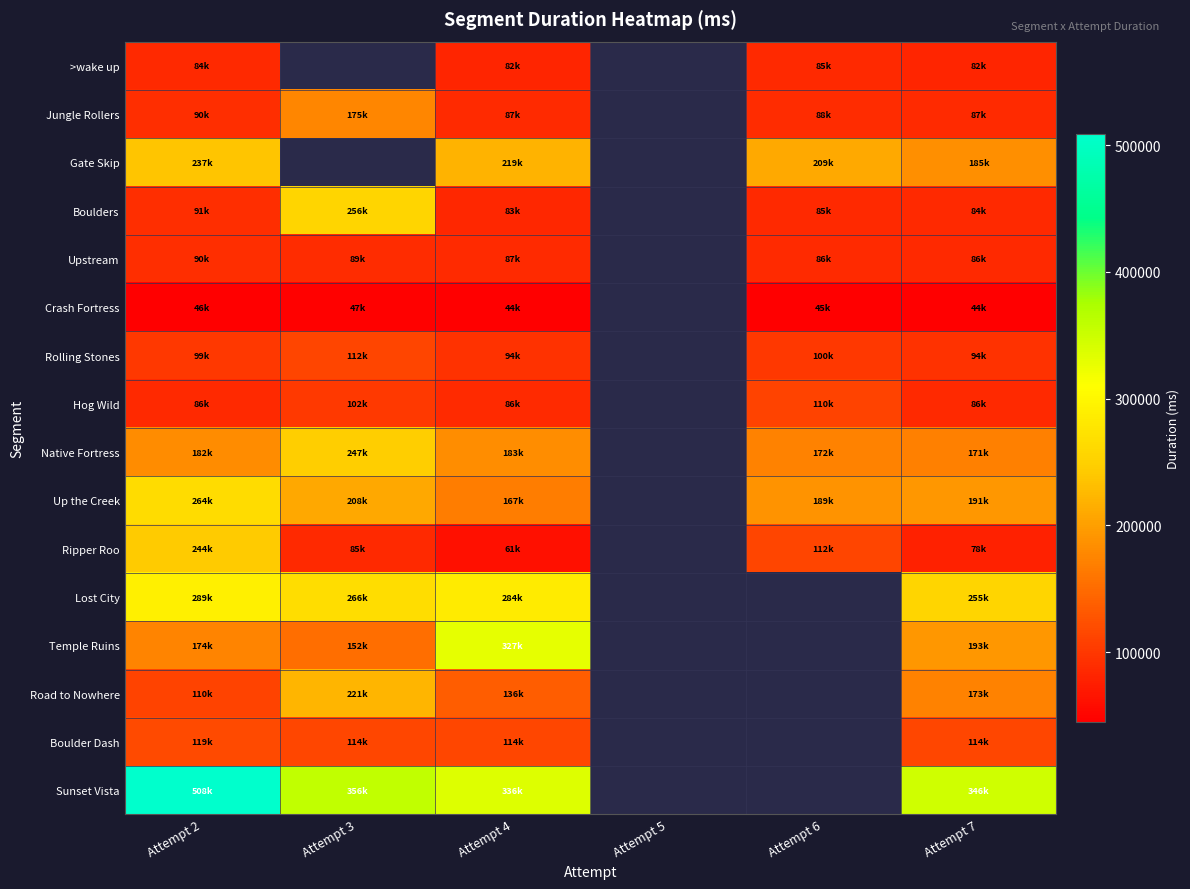

At which label does Crash Fortress first exceed 46491?

Attempt 3